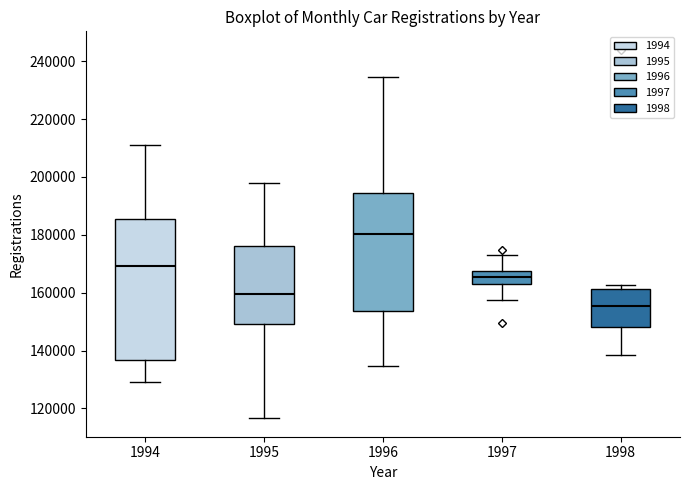

Where is the upper edge of the box at x = 1996 on the y-axis? The values are not printed on the chart, so give them approximately, as read against the axis.

194000